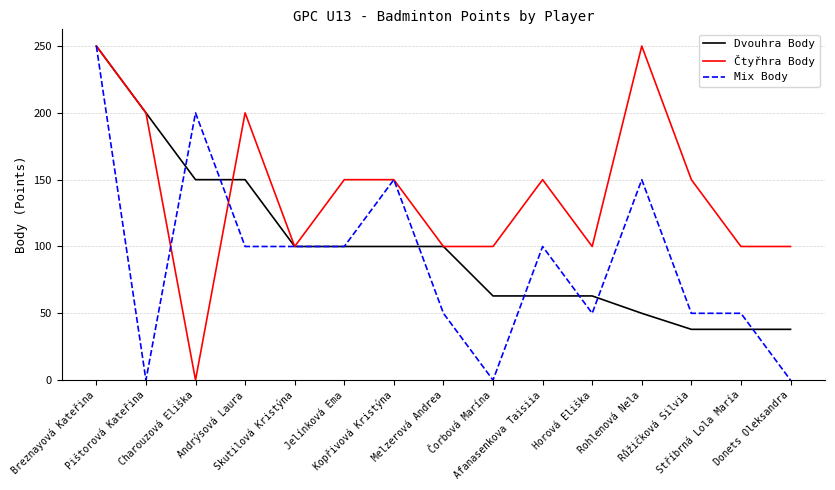

What is the spread (max minus min) of values at Pištorová Kateřina?

200